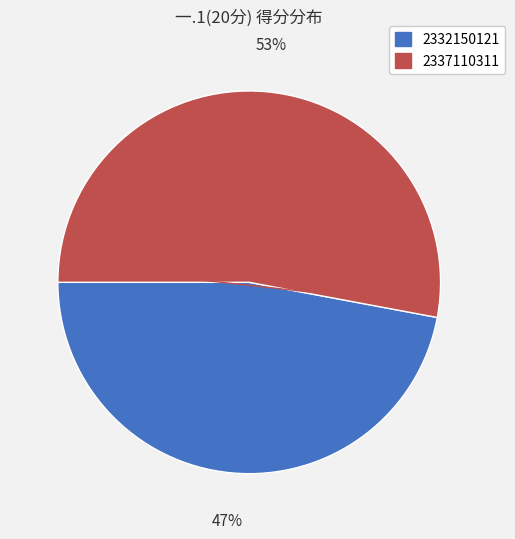

To the nearest percent, what is the combined percentage of 2332150121 and 2337110311?

100%